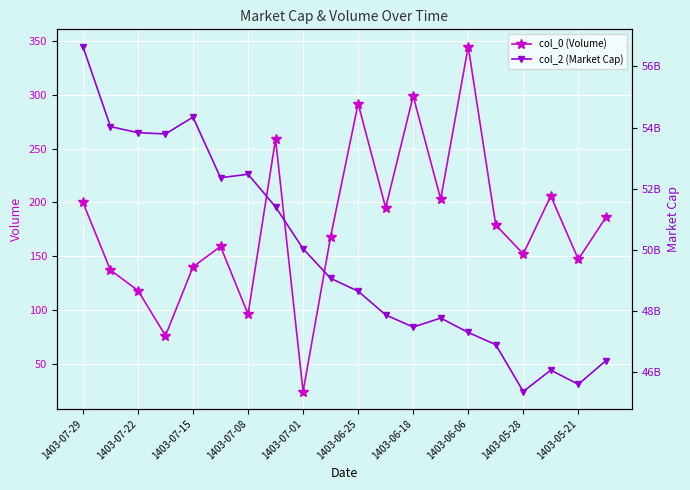

What is the value of the col_2 (Market Cap) point at the 17th from the left?

45355000000